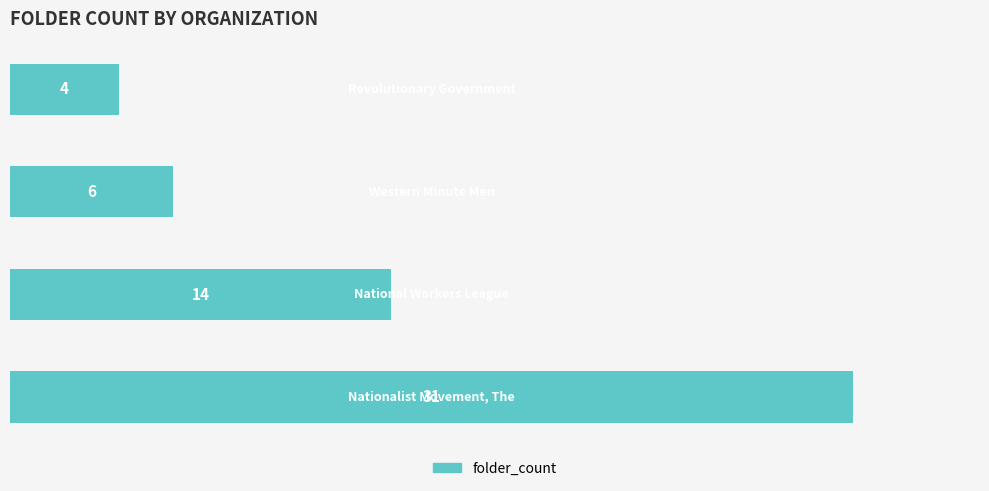

How many bars are there in total?

4